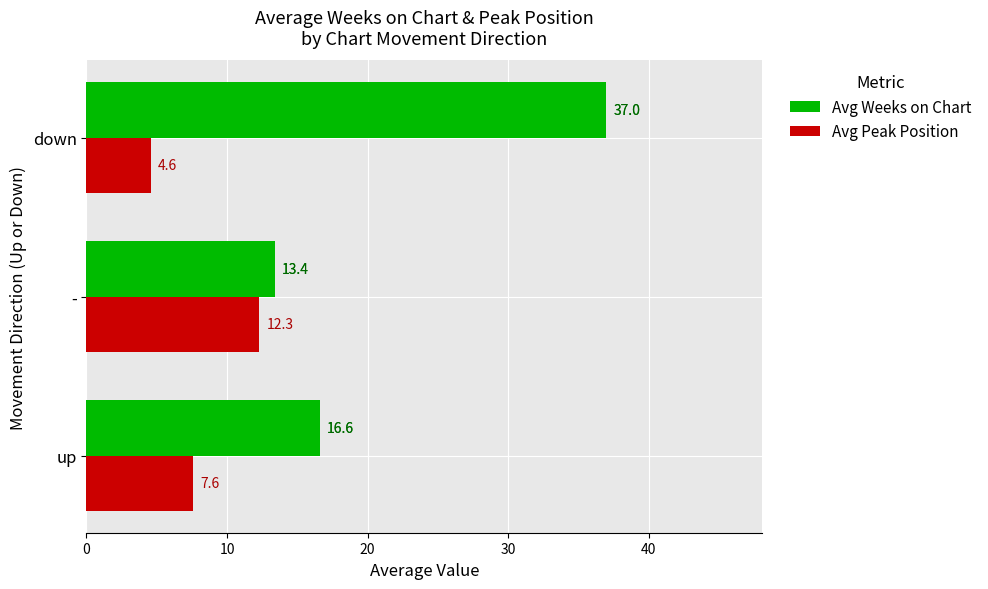

What is the approximate value of Avg Peak Position at up?

7.6